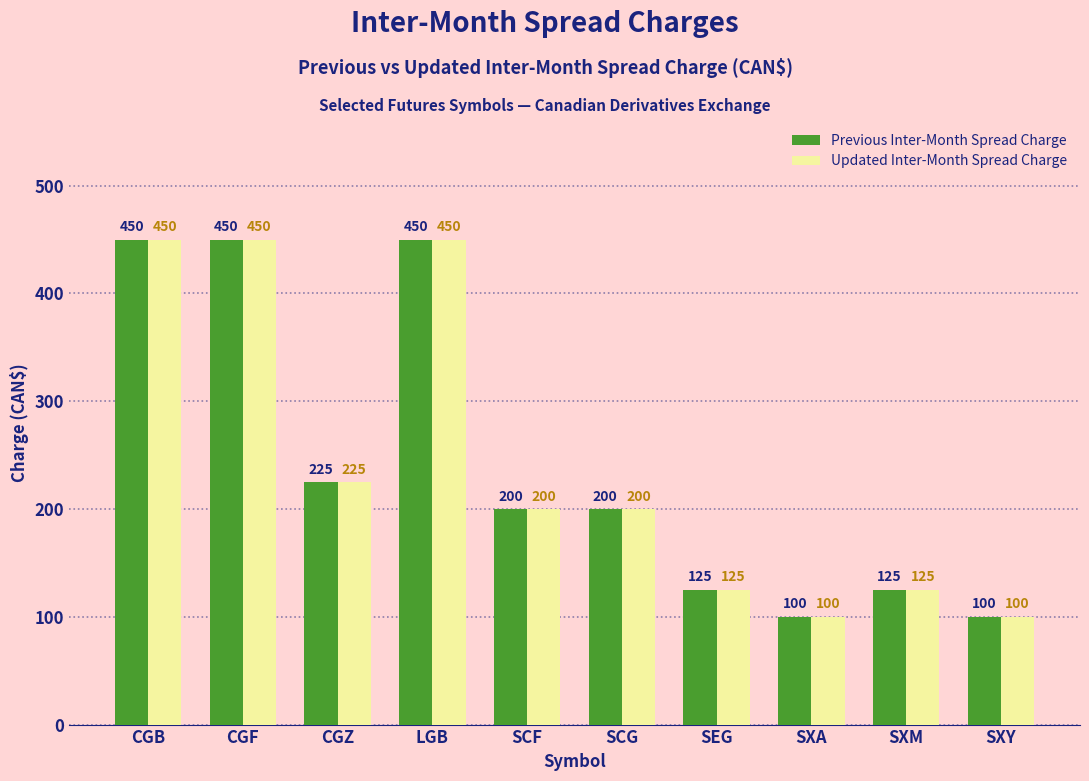

What is the greatest value displayed?

450